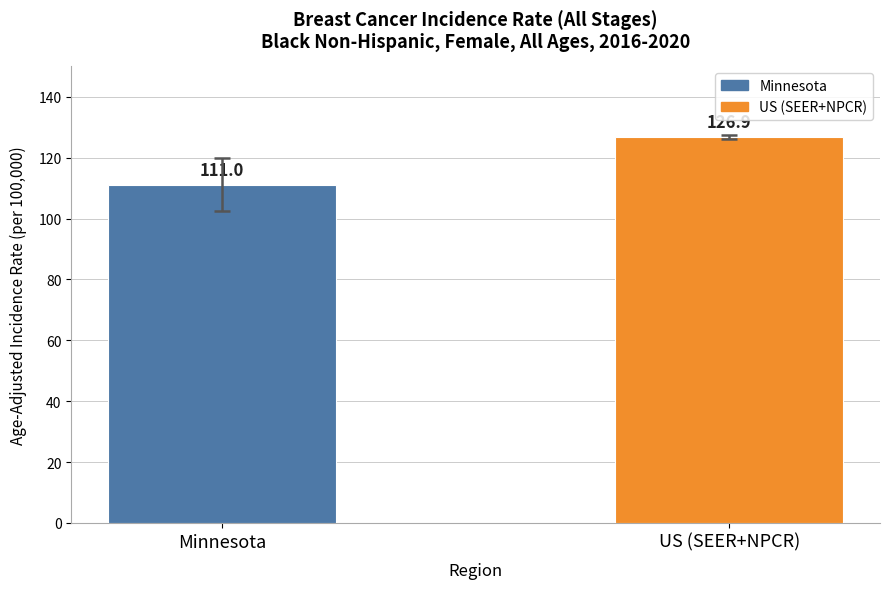

Is it true that the value at Minnesota is 111.0?

True